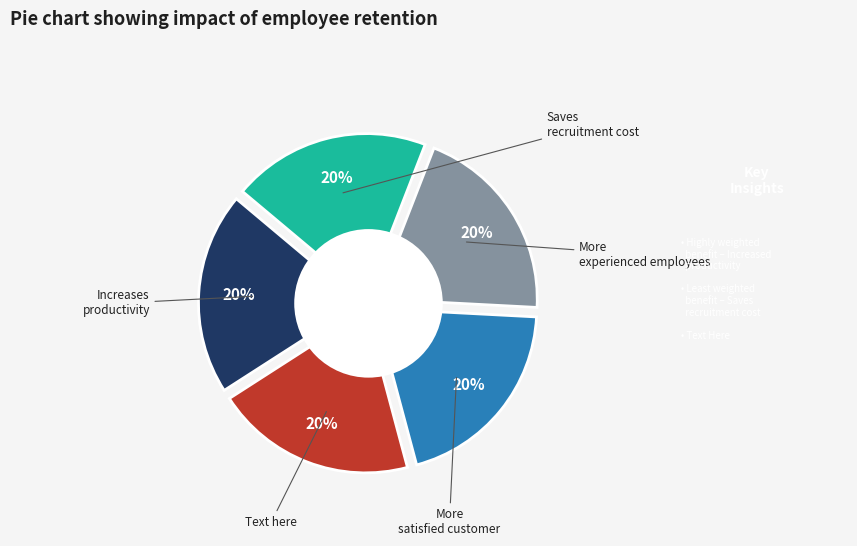

Does 40 represent more than half of the total?

No